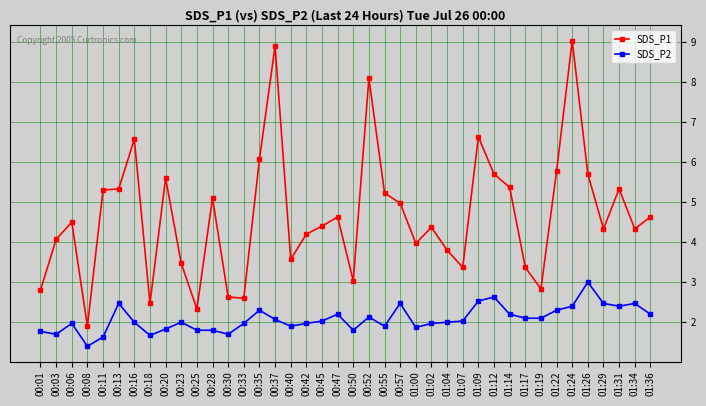

At 01:00, list the series in order from largest to smallest.

SDS_P1, SDS_P2